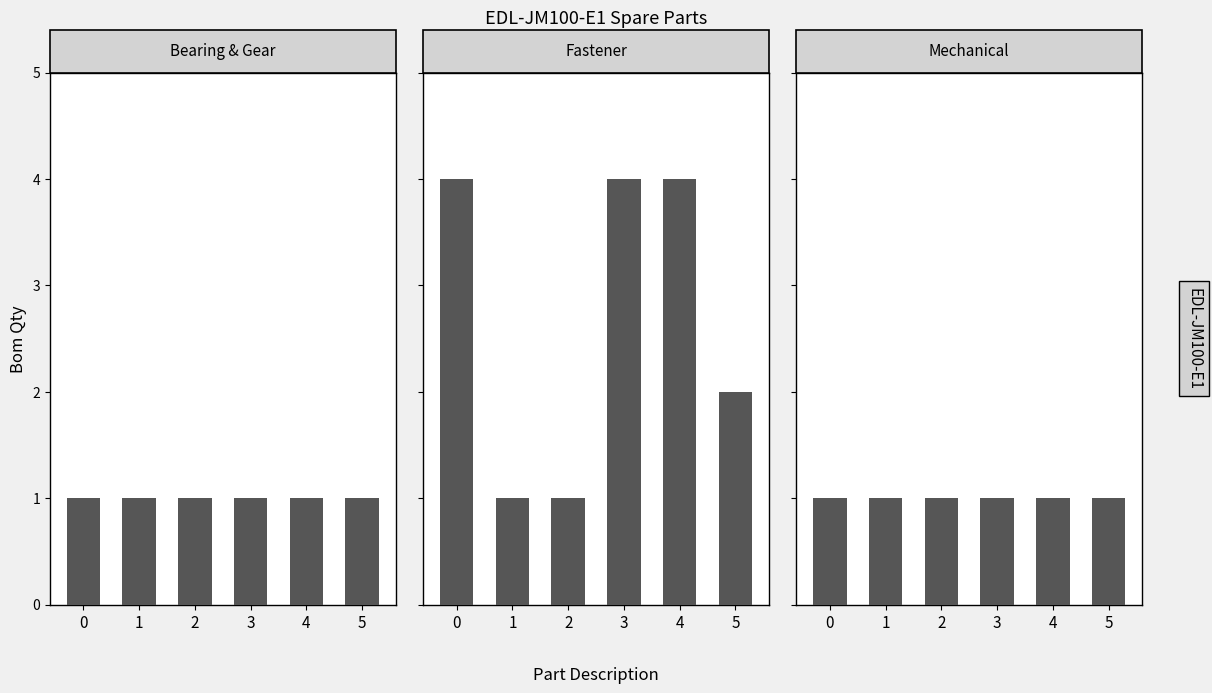

Is it true that Mechanical equals 1 at 0?

True